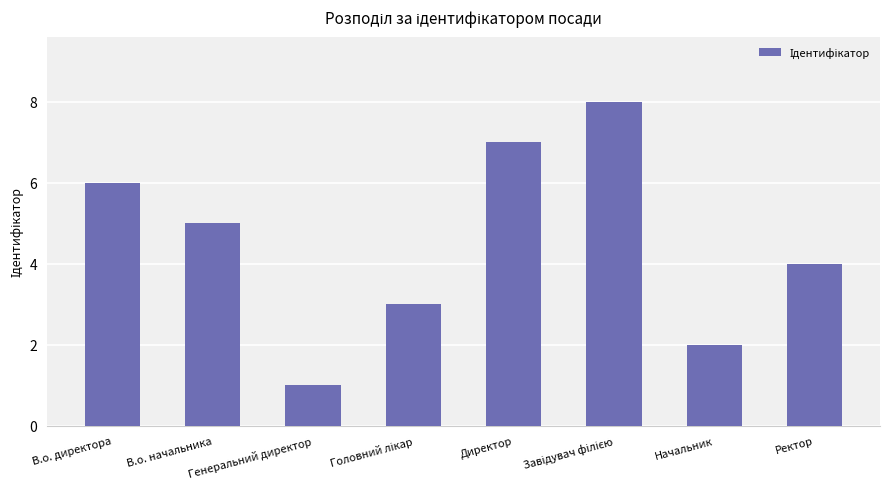

Count the number of data series in this chart.

1